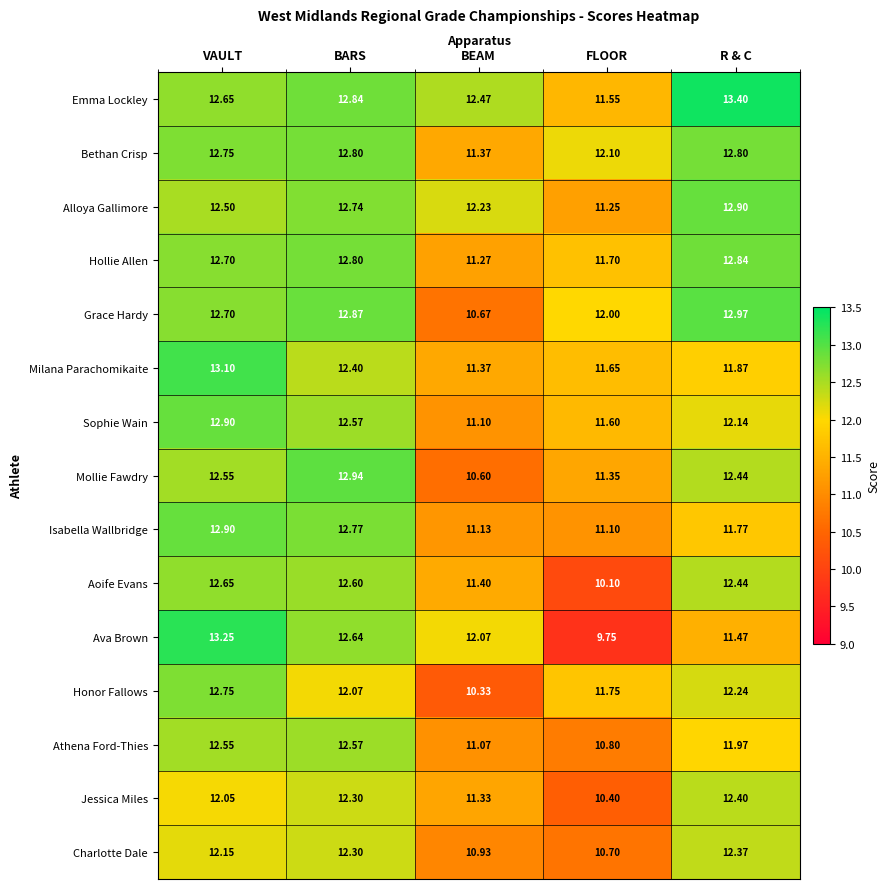

Which series has the largest range (max minus min)?

Ava Brown